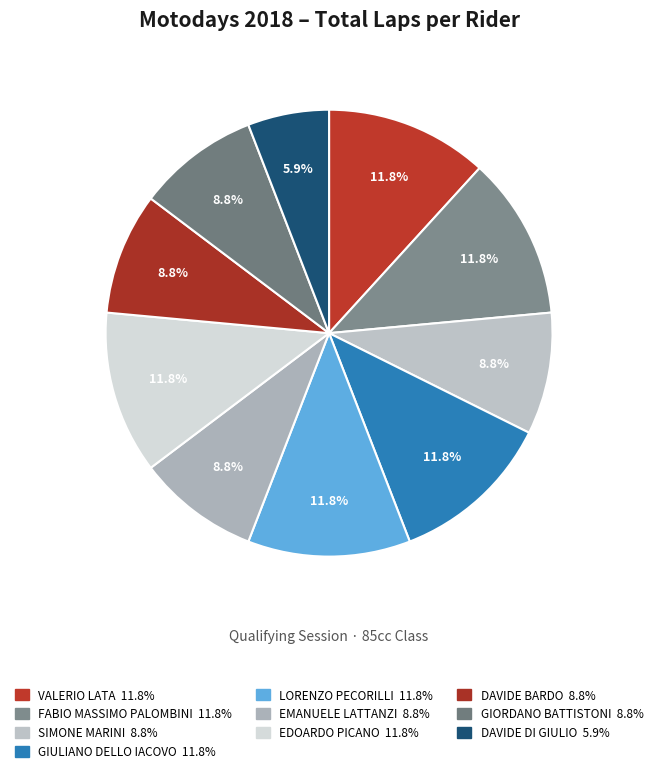

How many segments does this pie chart have?

10